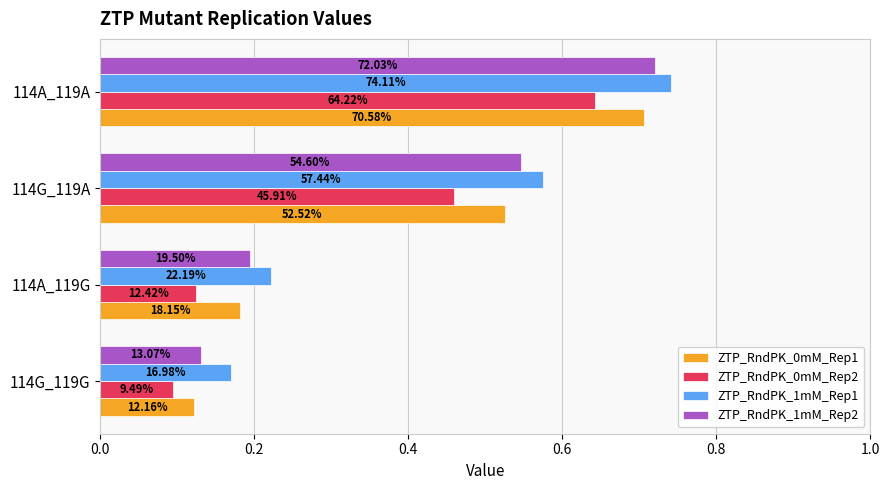

What are all the series names shown in the legend?

ZTP_RndPK_0mM_Rep1, ZTP_RndPK_0mM_Rep2, ZTP_RndPK_1mM_Rep1, ZTP_RndPK_1mM_Rep2